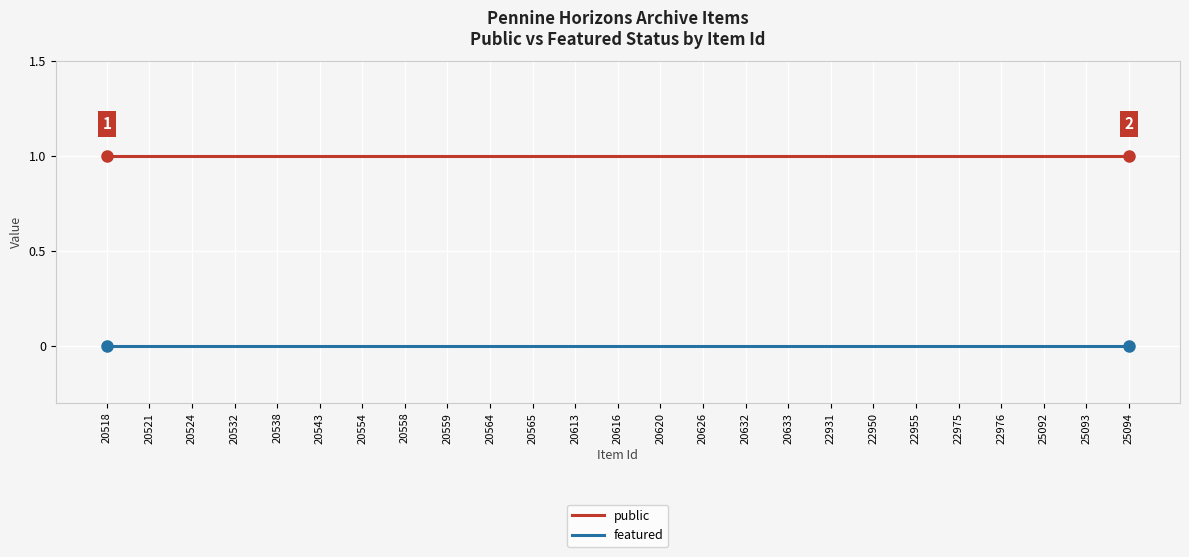

What value does the public series have at 25094?

1